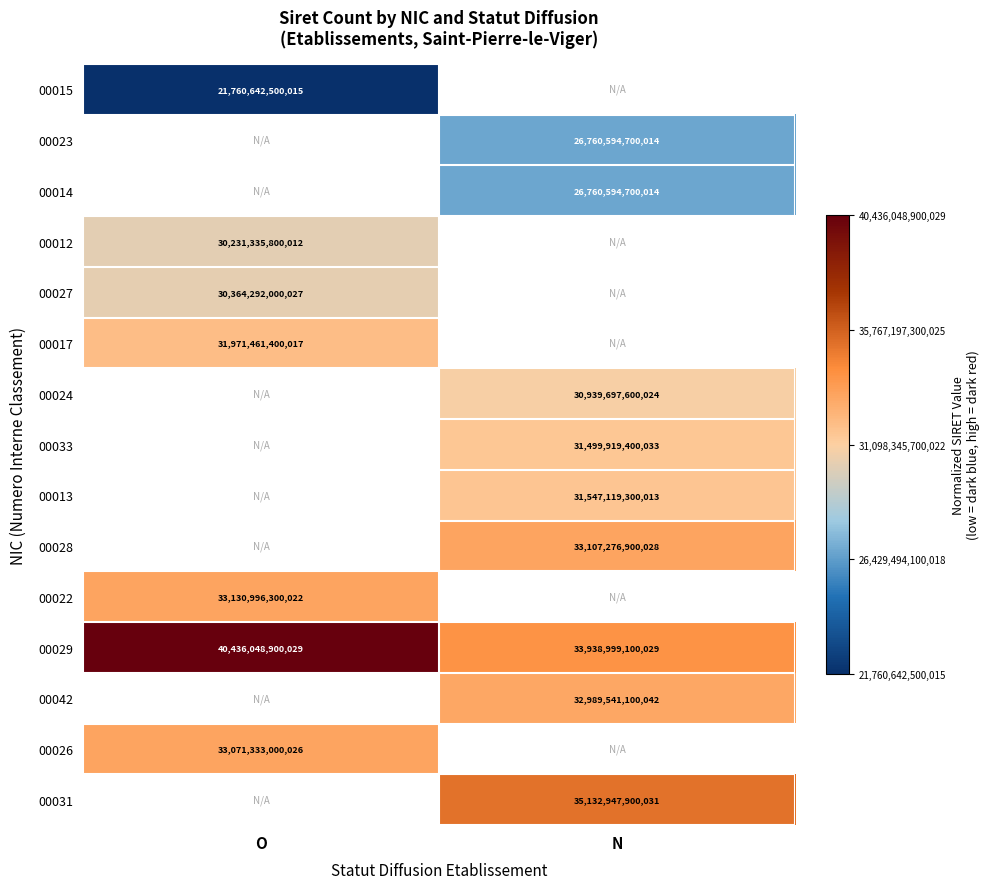

Between N and O, which is larger?

O